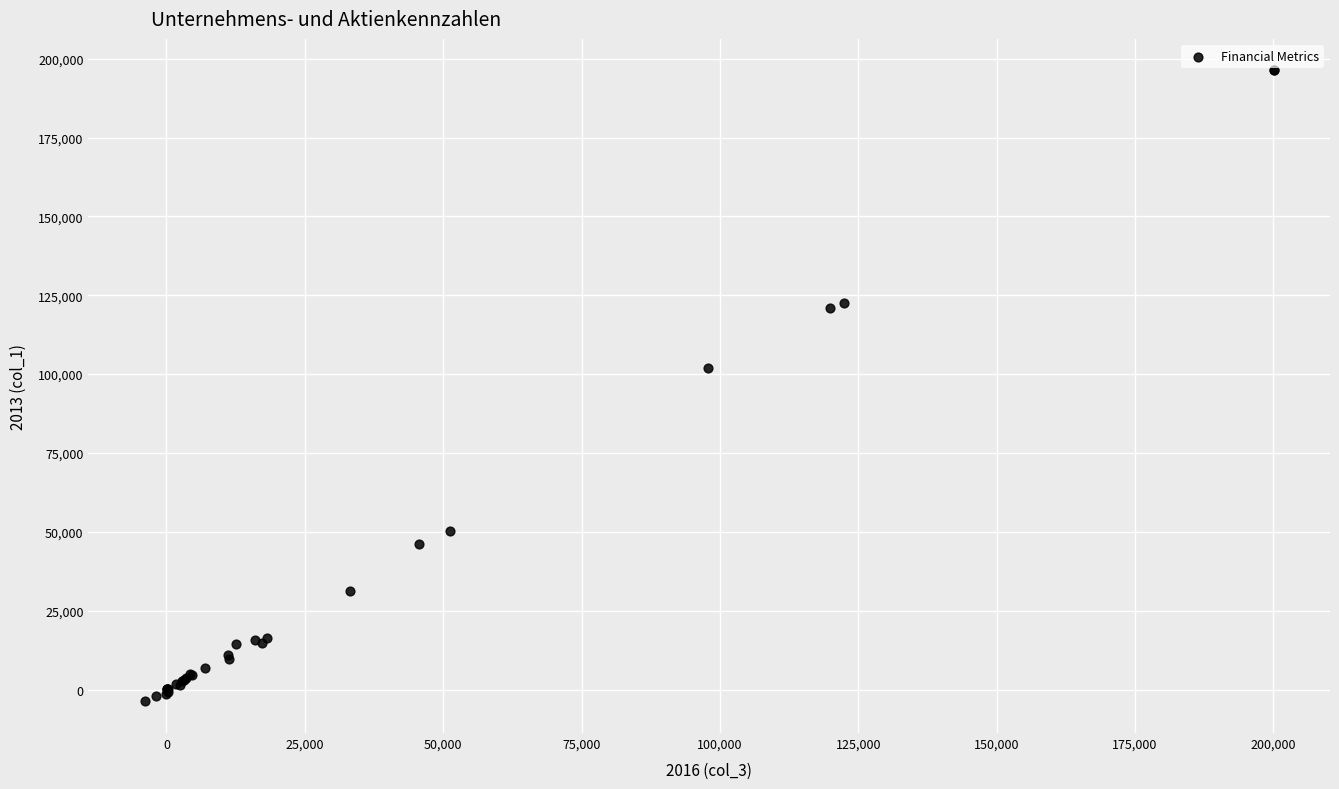

What Y value in the scatter plot is closest to 96249?

101870.0